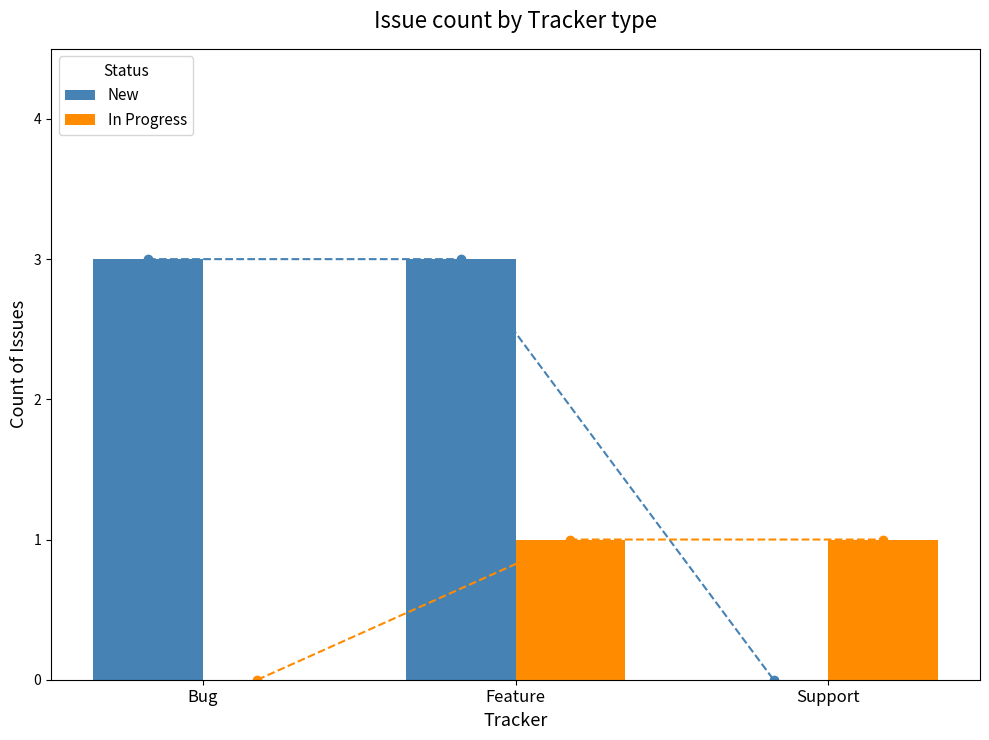

Where is In Progress nearest to the value 0?

Bug